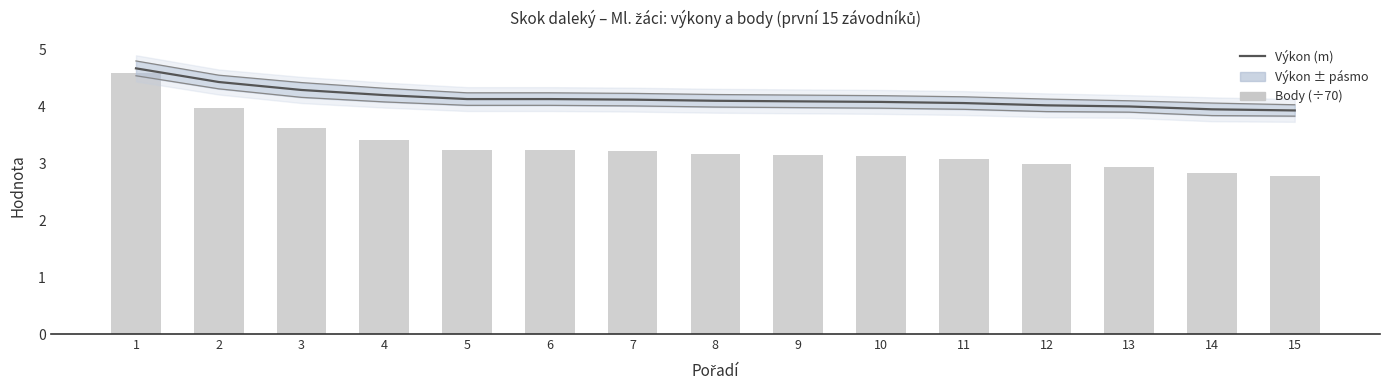

Reading left to right, what are all the values shown in this chart?

Výkon (m): 1=4.7	2=4.4	3=4.3	4=4.2	5=4.1	6=4.1	7=4.1	8=4.1	9=4.1	10=4.1	11=4.1	12=4.0	13=4.0	14=4.0	15=3.9
Body (÷70): 1=4.6	2=4.0	3=3.6	4=3.4	5=3.2	6=3.2	7=3.2	8=3.2	9=3.1	10=3.1	11=3.1	12=3.0	13=2.9	14=2.8	15=2.8